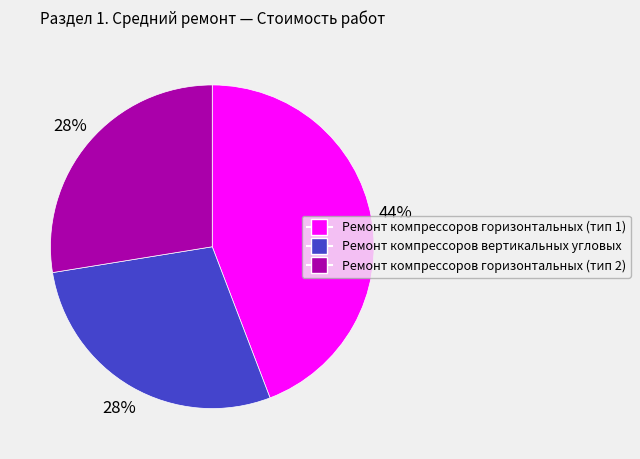

To the nearest percent, what is the combined percentage of Ремонт компрессоров вертикальных угловых and Ремонт компрессоров горизонтальных (тип 2)?

56%